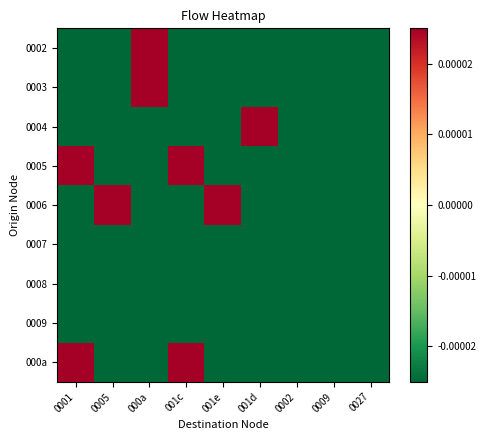

How many distinct data groups are displayed?

9